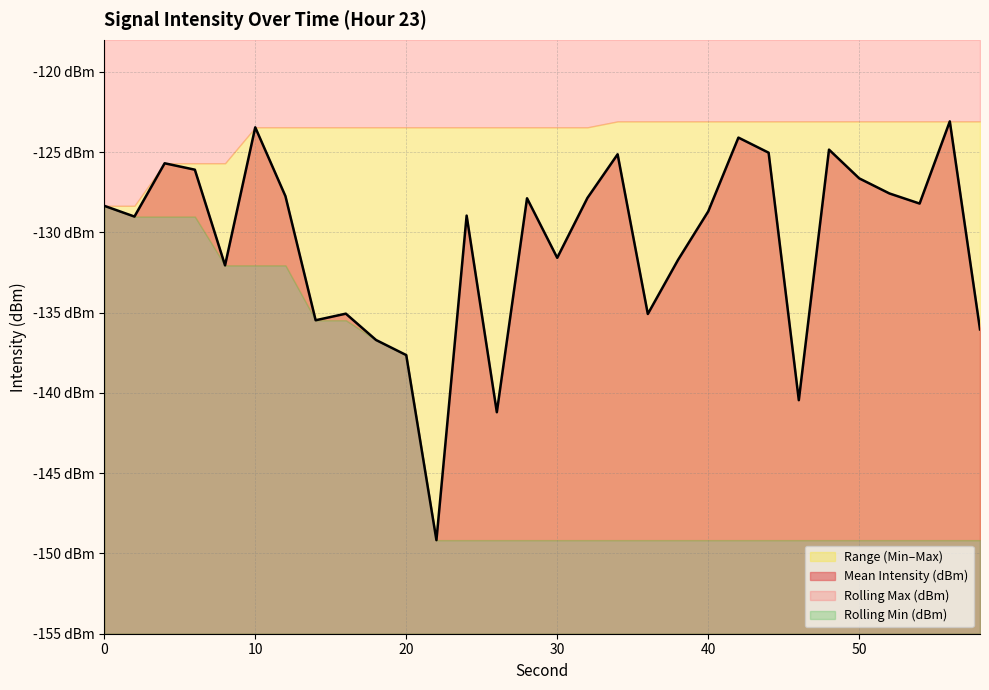

Is the value of Mean Intensity (dBm) at 58 greater than the value of Rolling Max (dBm) at 18?

No